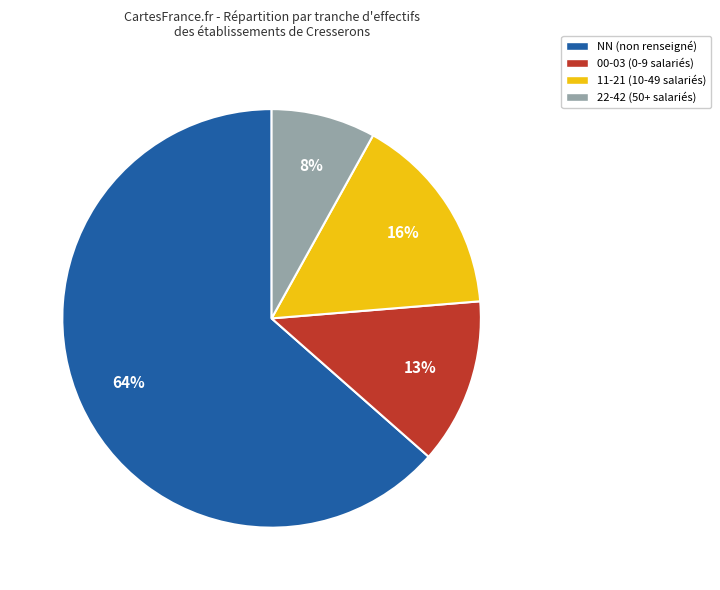

Combined, do 00-03 (0-9 salariés) and NN (non renseigné) account for over 50%?

Yes